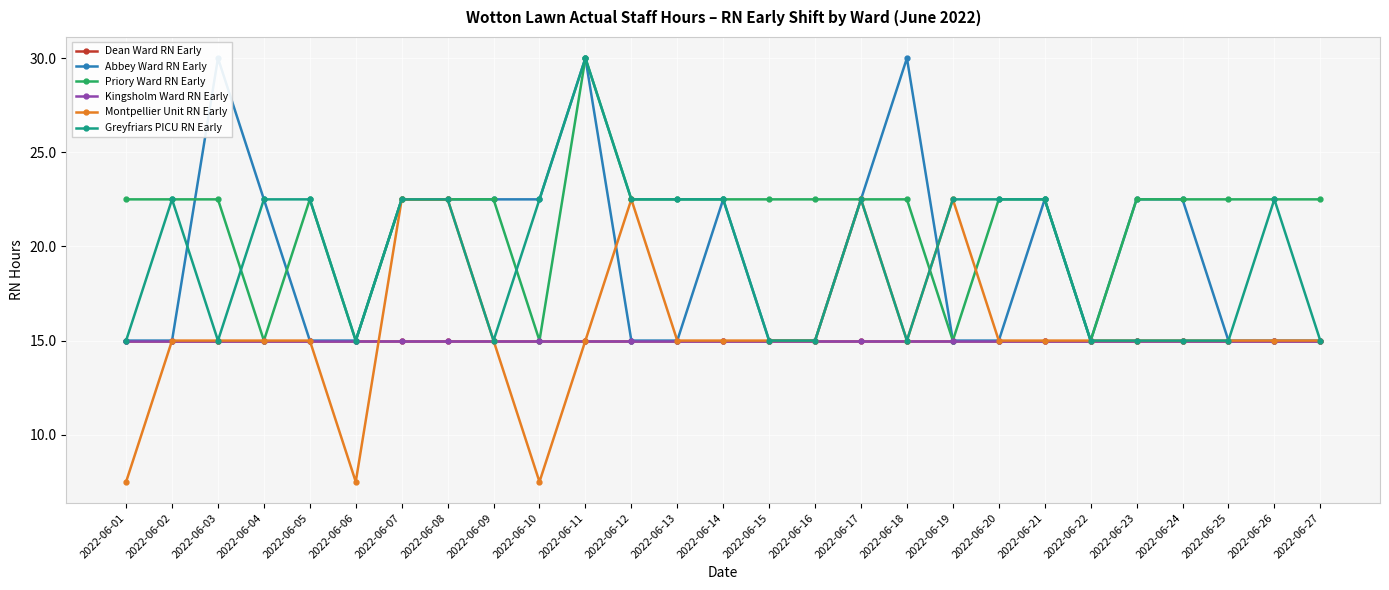

At how many categories does at least one series exceed 18?

25